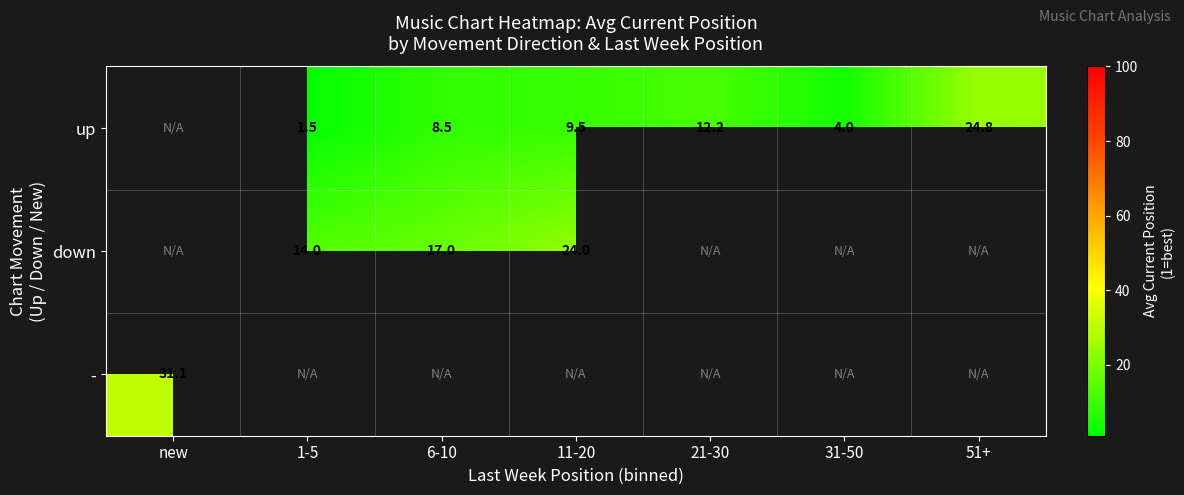

The down series shows 24.0 at 11-20. True or false?

True